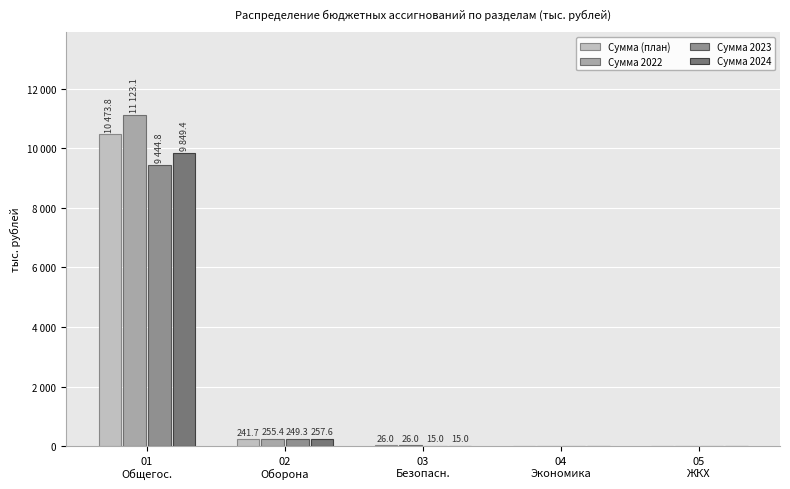

What is the average value of the Сумма 2024 series?

2024.4